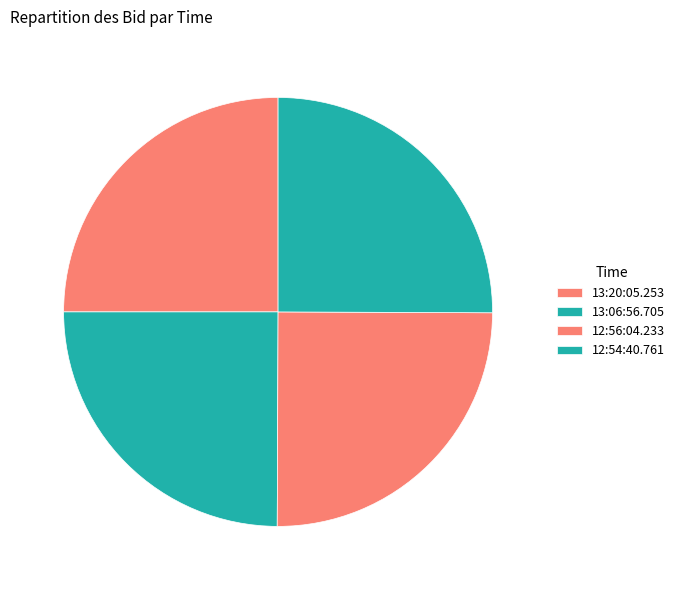

How many segments does this pie chart have?

4